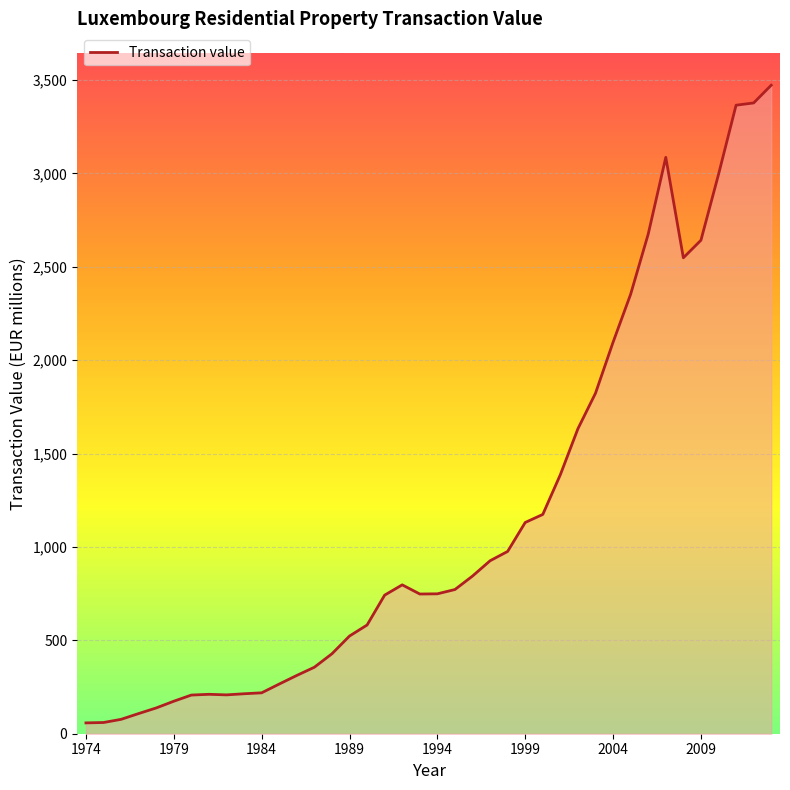

What is the maximum value shown in the chart?

3472